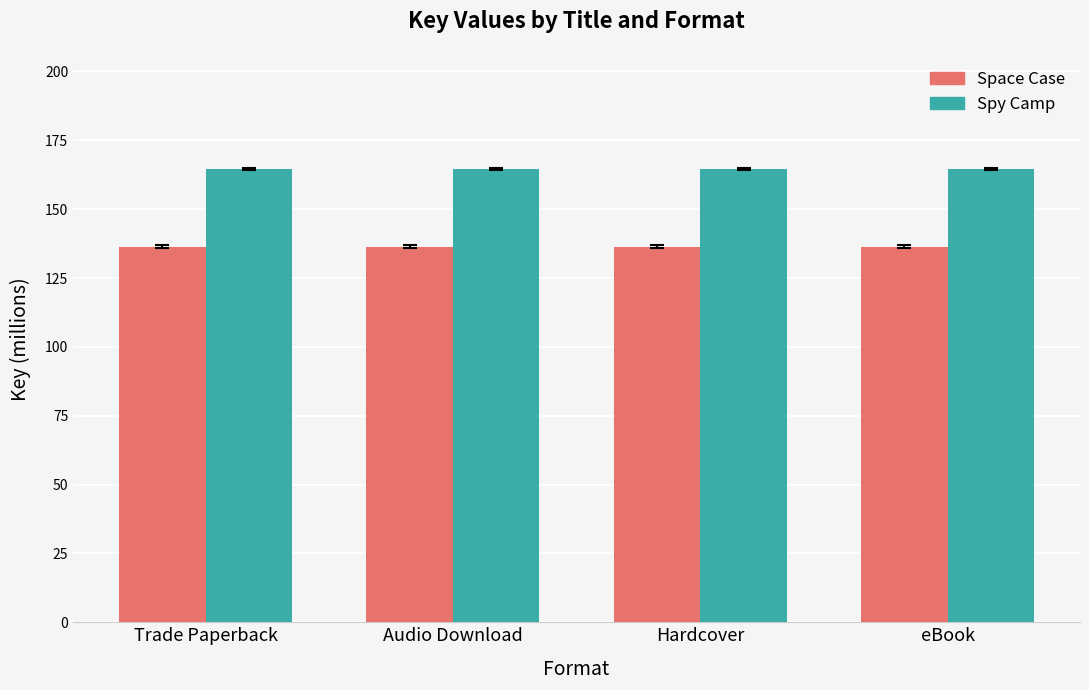

Reading left to right, list all the values displayed in this chart.

Space Case: 136.3	136.3	136.3	136.3
Spy Camp: 164.6	164.6	164.6	164.6